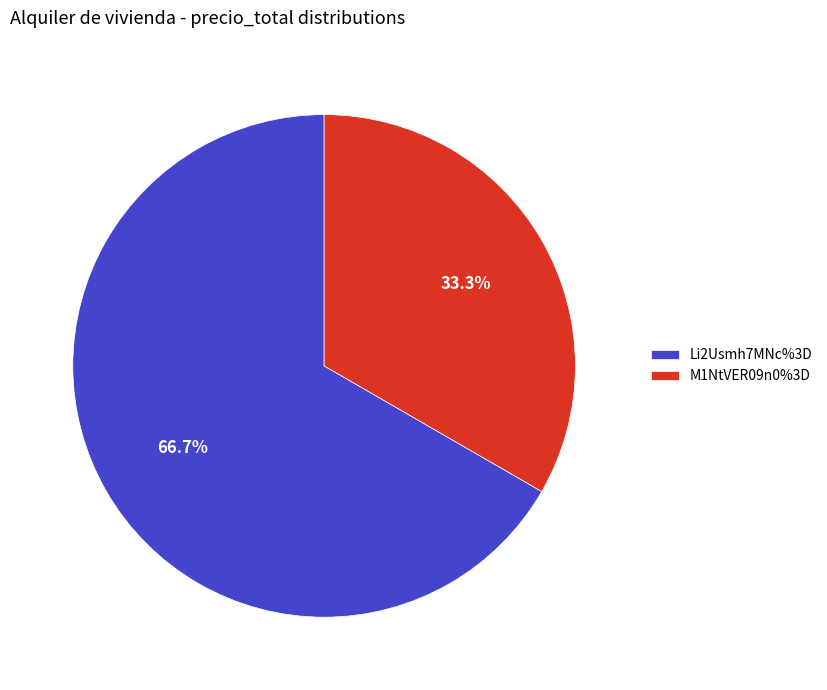

Which slice is the smallest?

M1NtVER09n0%3D